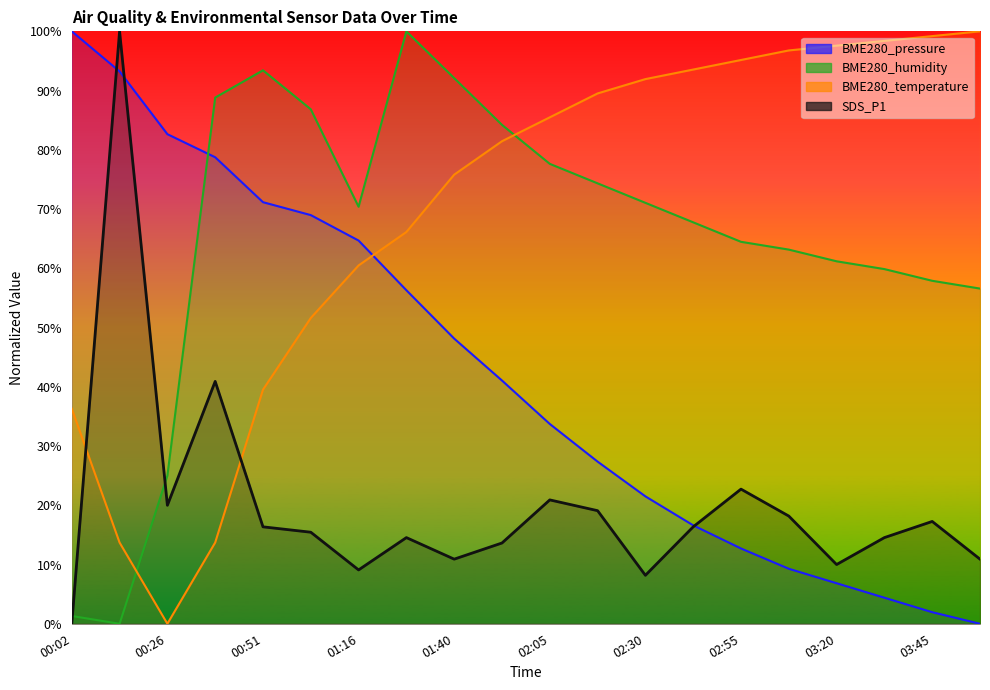

At which category does BME280_temperature reach its first local valley?

00:26